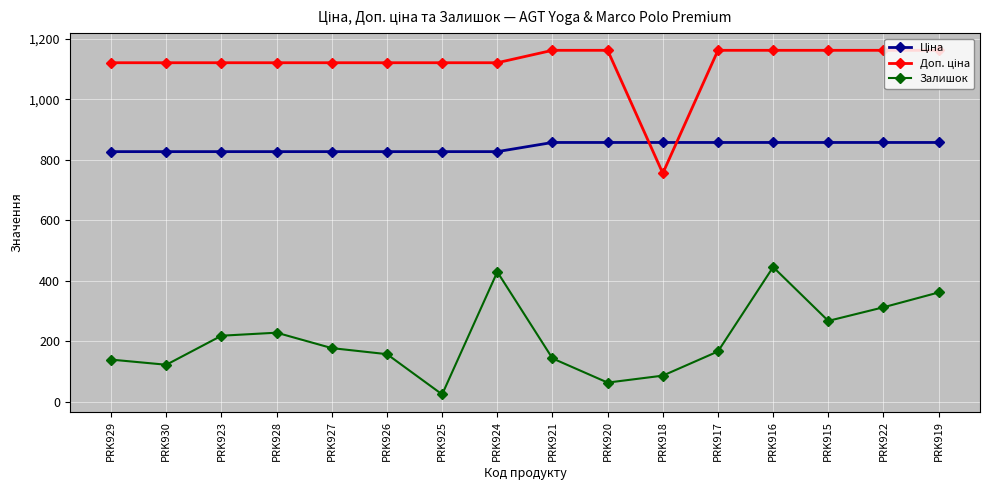

What is the value of the Залишок point at the 9th from the left?

144.0